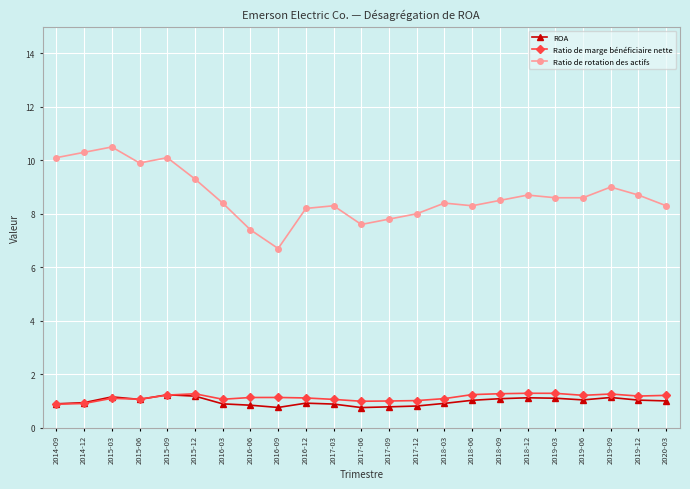

What is the value of the ROA point at the 9th from the left?

0.8